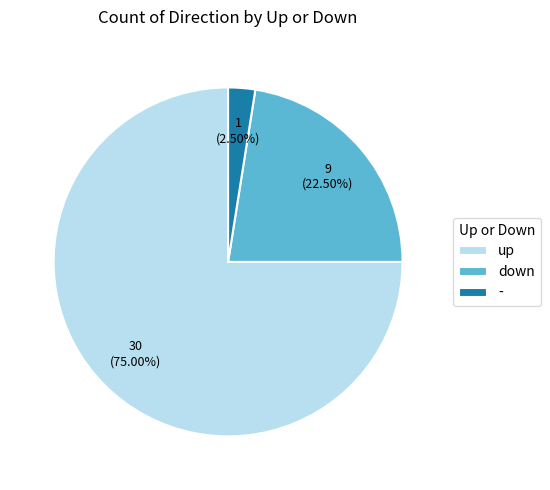

Is the sum of down and up greater than half?

Yes